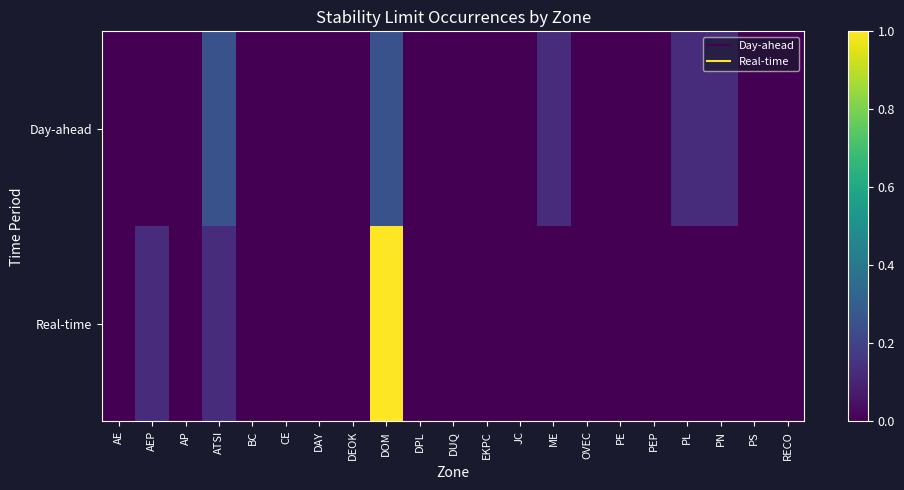

At which category does the chart reach its peak across all series?

DOM